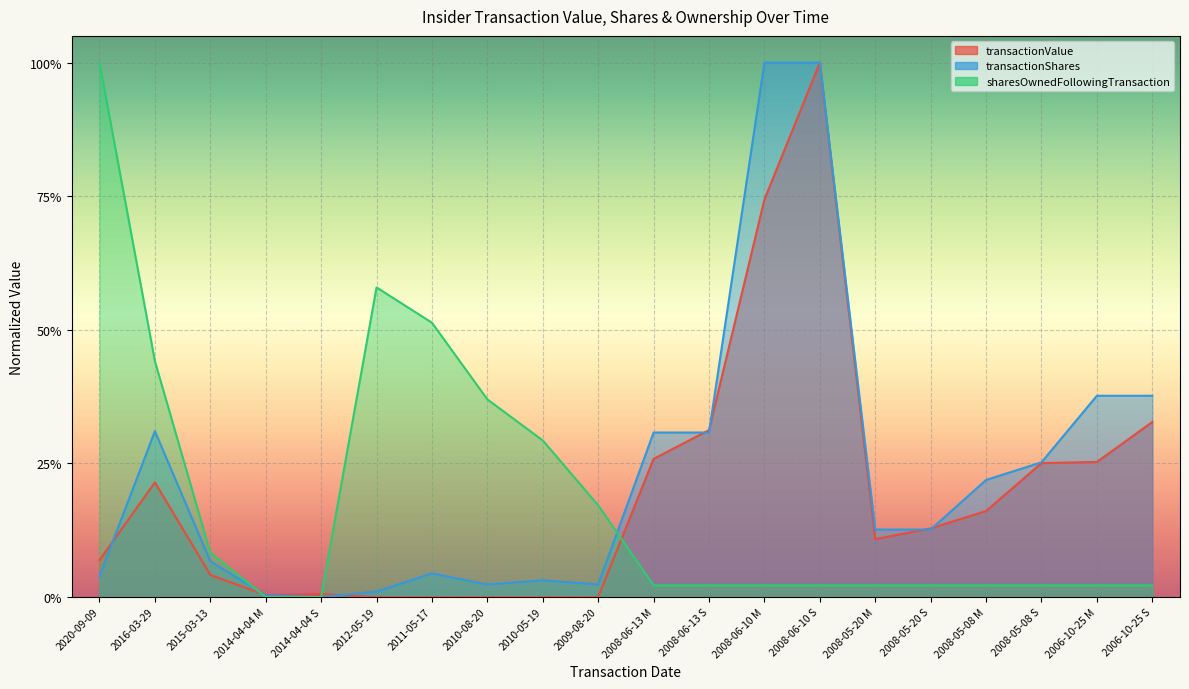

At which category is the sum across all series the highest?

2008-06-10 S